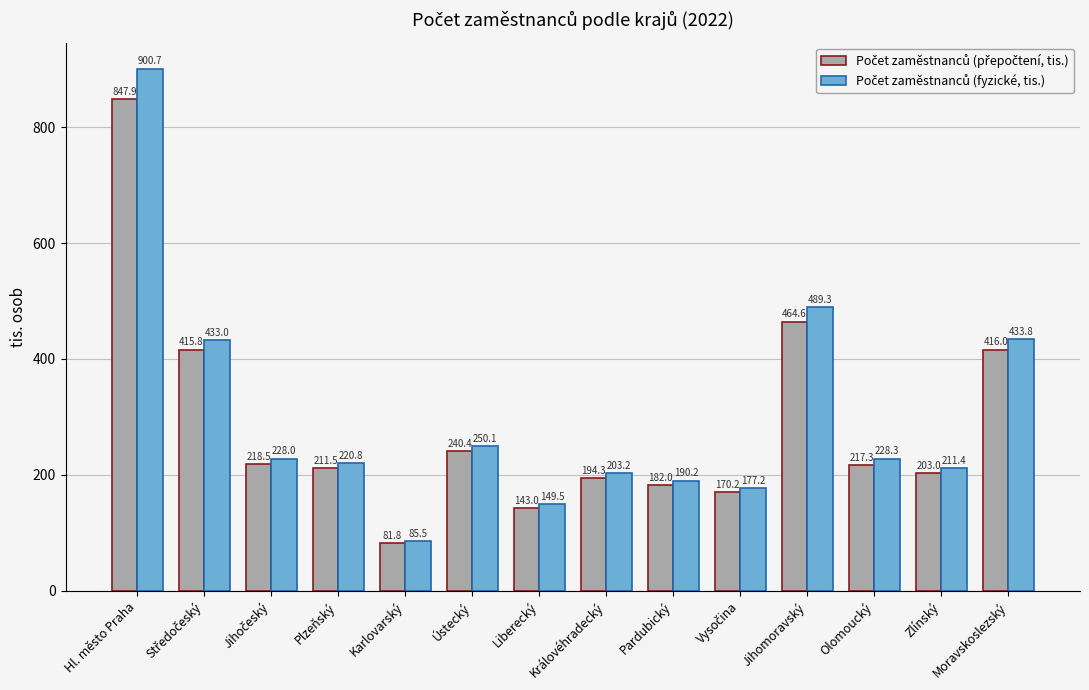

What is the difference between the highest and lowest values at Jihomoravský?

24.7